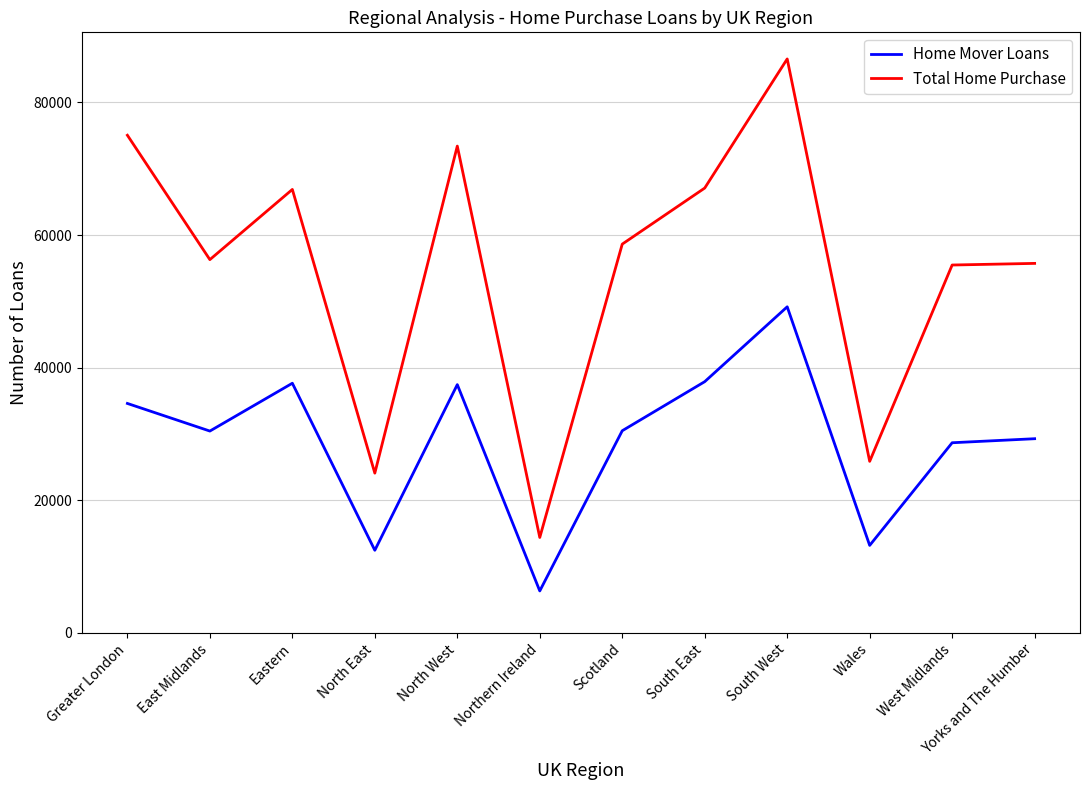

What position from the left is North West?

5